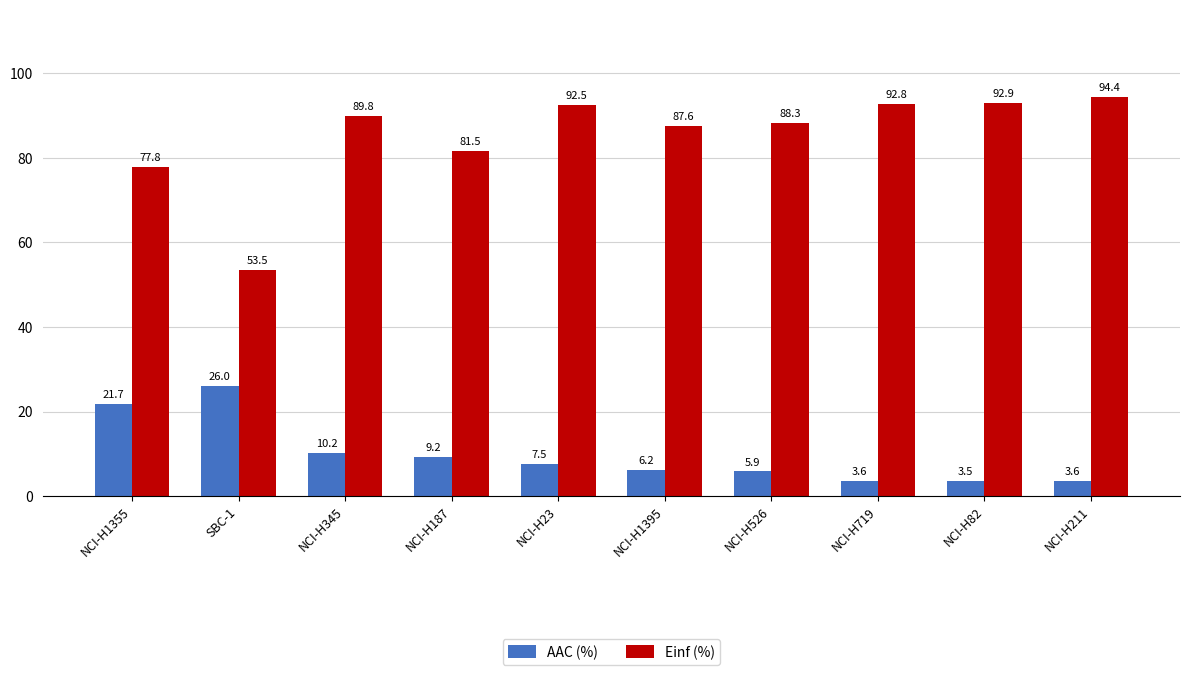

Where does the Einf (%) series first go above 89?

NCI-H345